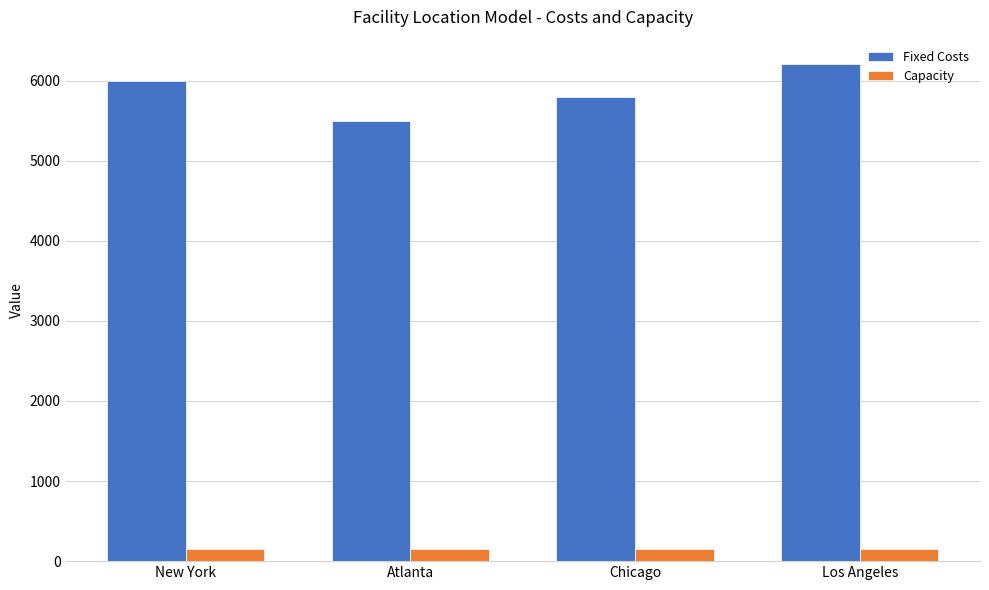

Reading left to right, what are all the values shown in this chart?

Fixed Costs: 6000	5500	5800	6200
Capacity: 150	150	150	150